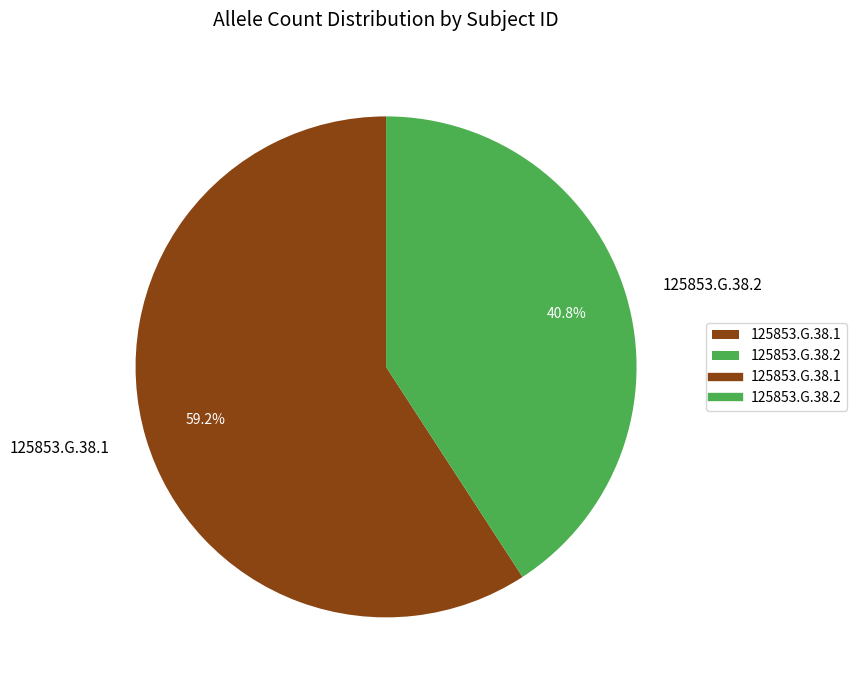

Rank the categories by value from lowest to highest.

125853.G.38.2, 125853.G.38.1